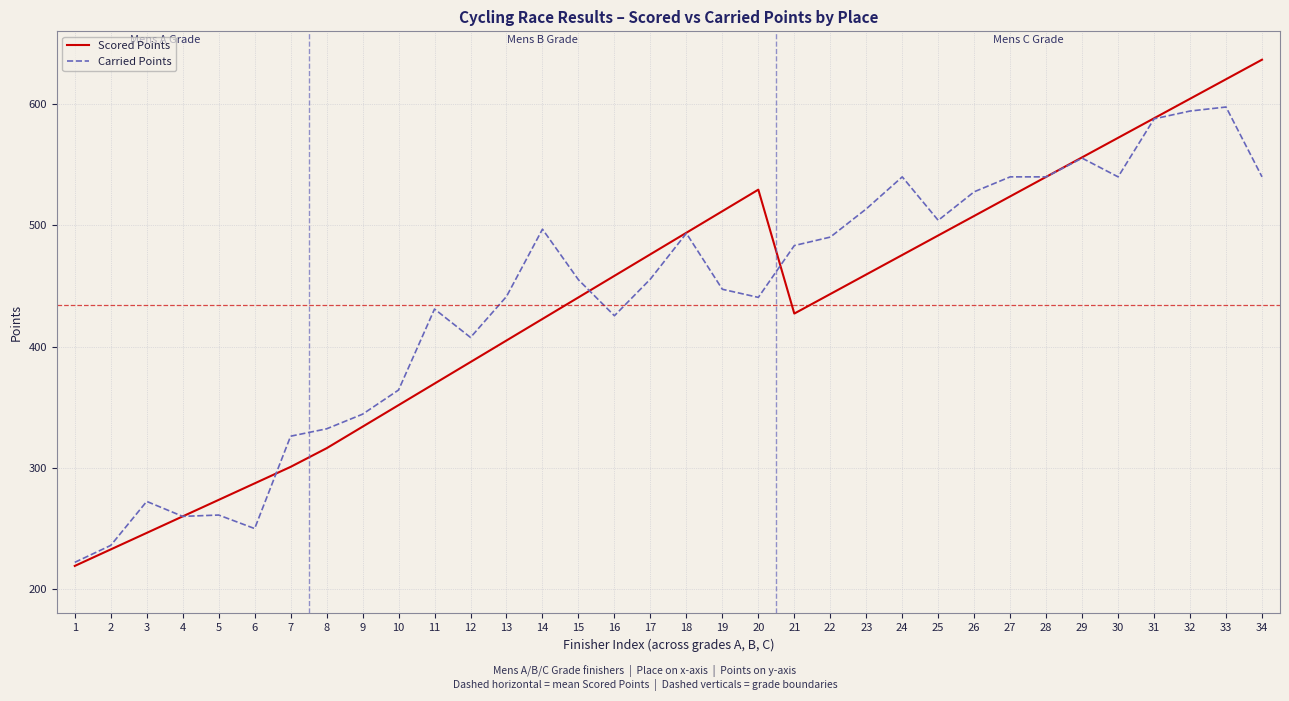

What is the difference between the highest and lowest values at 3?

26.0